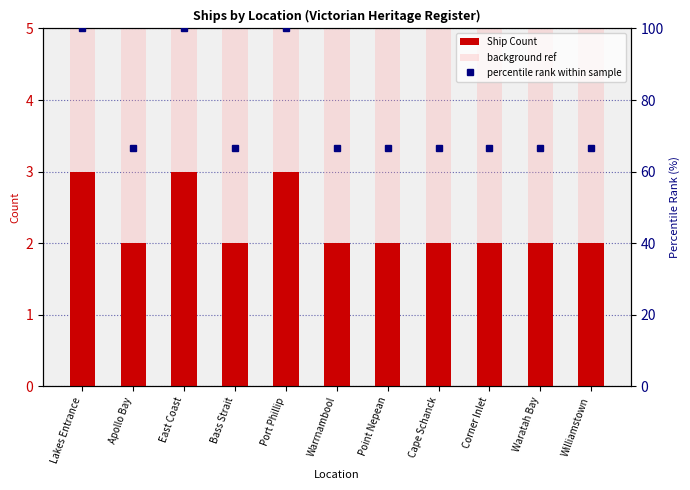

At Waratah Bay, list the series in order from largest to smallest.

percentile rank within sample, background ref, Ship Count